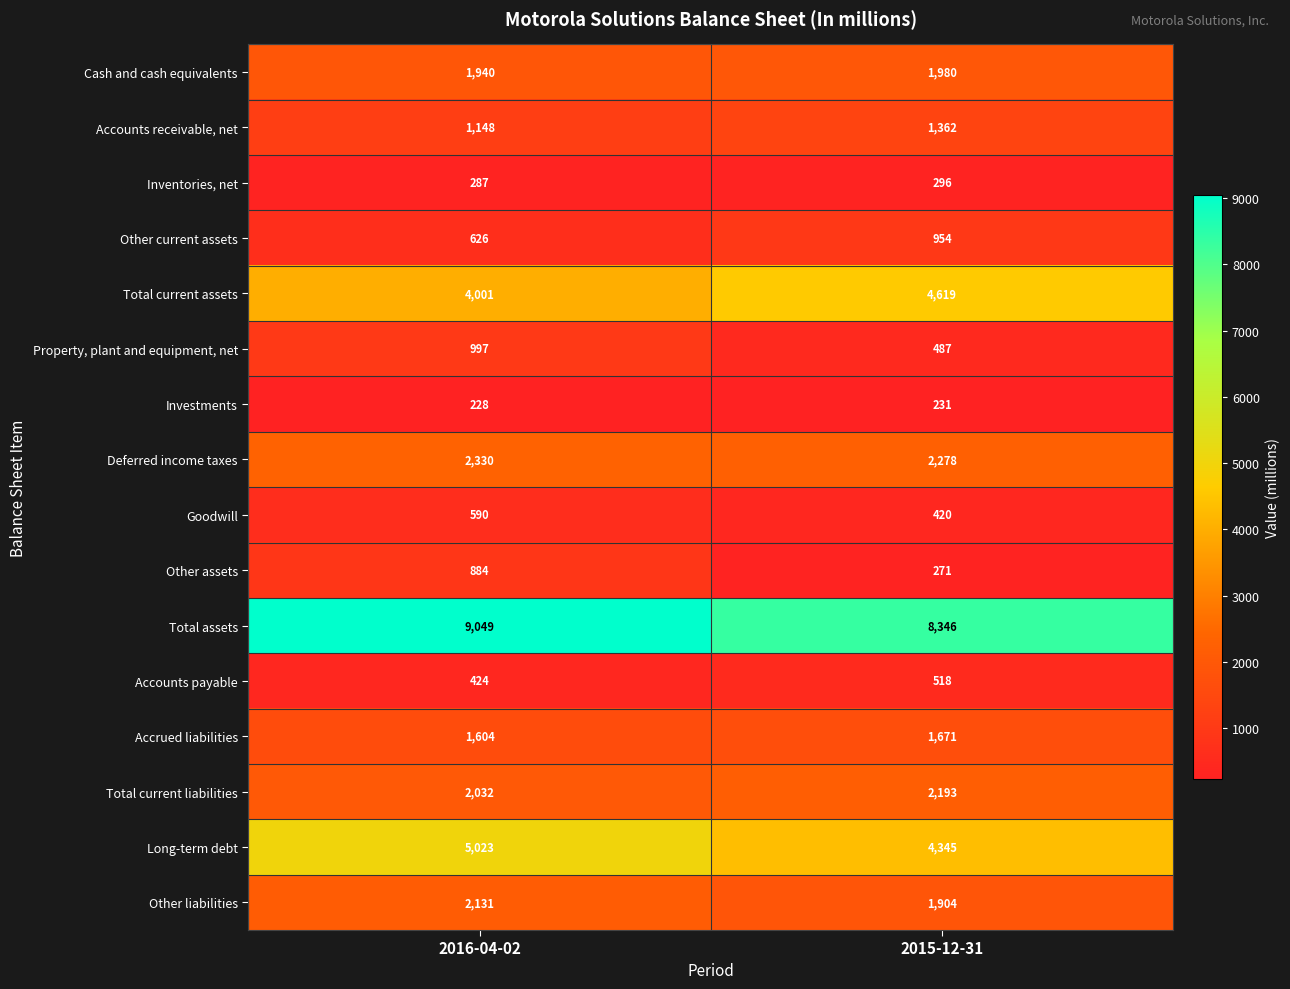

Is the value of Total current assets at 2016-04-02 greater than the value of Long-term debt at 2016-04-02?

No